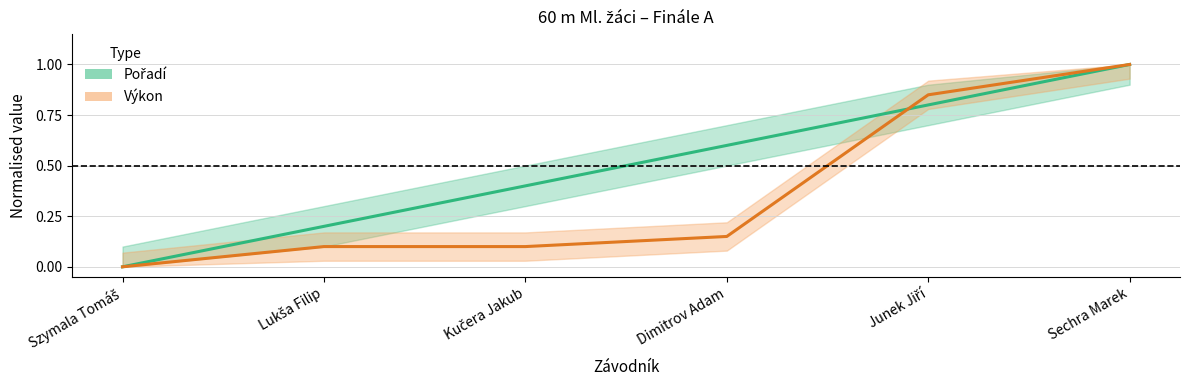

Which category has the lowest value in the Pořadí series?

Szymala Tomáš